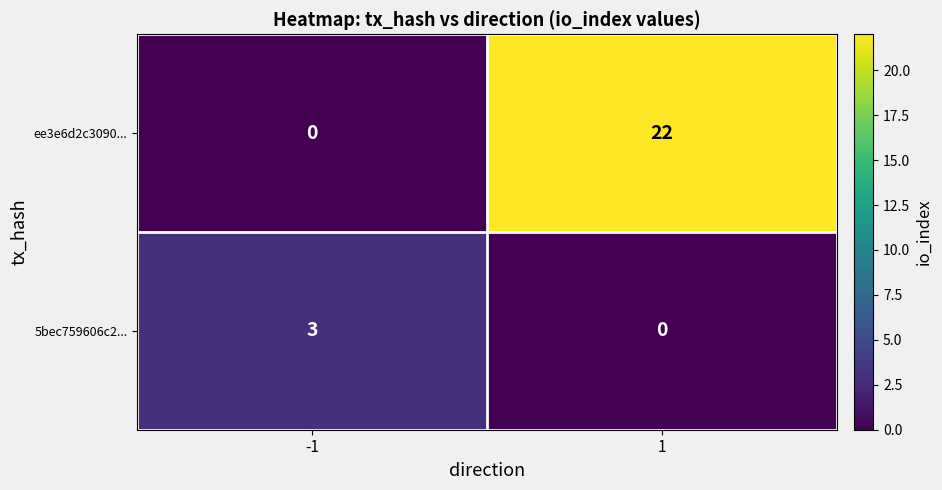

At 1, list the series in order from smallest to largest.

5bec759606c2..., ee3e6d2c3090...